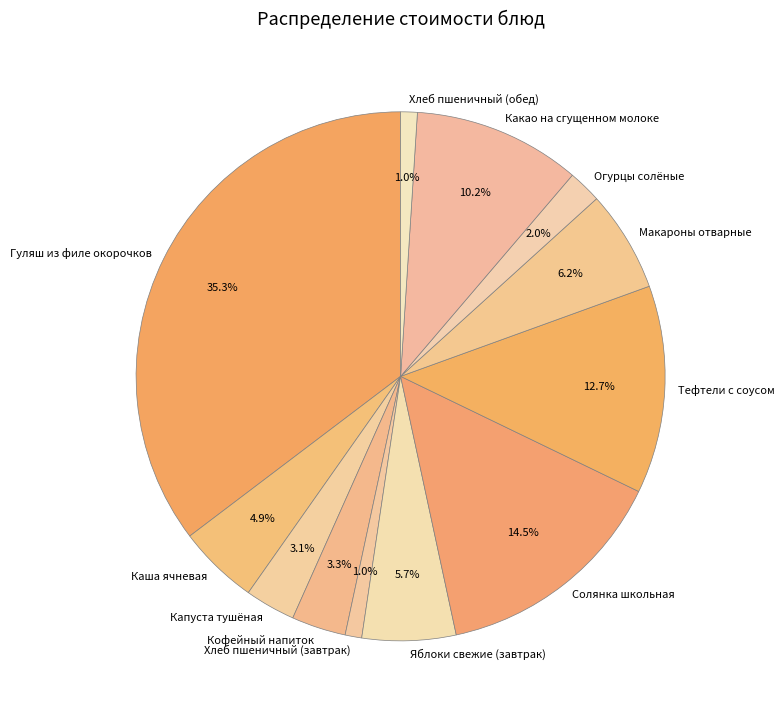

How much of the chart is everything except Макароны отварные?

93.8%